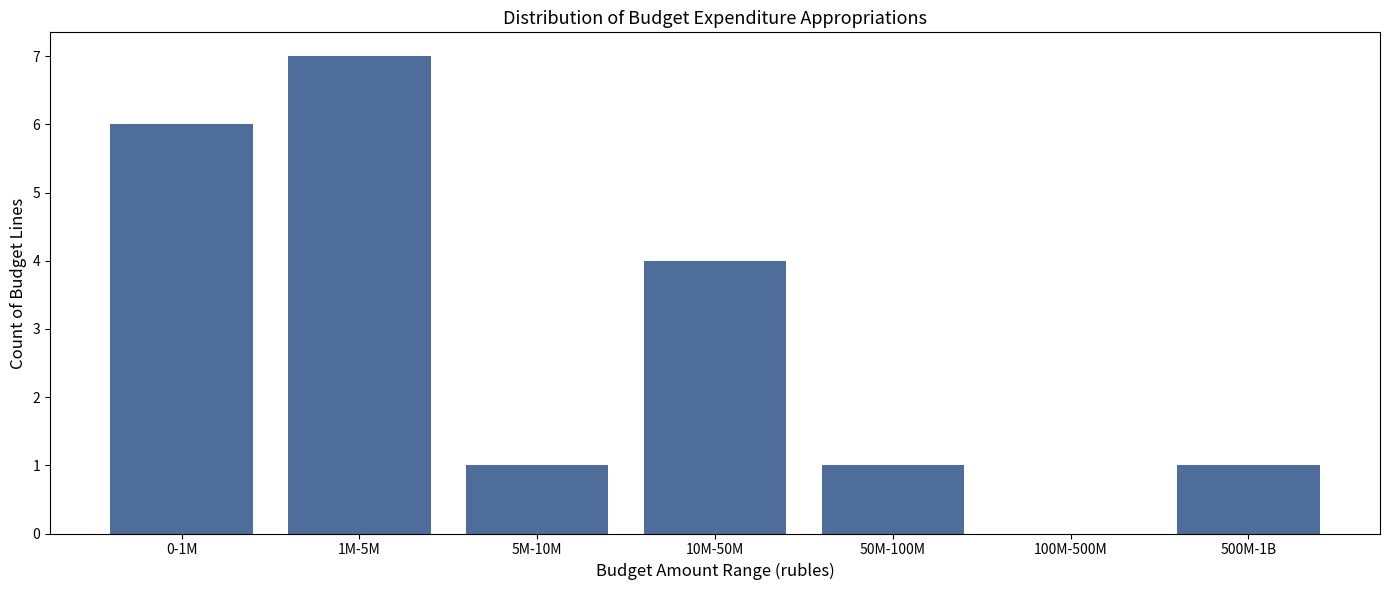

Reading left to right, list all the values displayed in this chart.

0-1M=6	1M-5M=7	5M-10M=1	10M-50M=4	50M-100M=1	100M-500M=0	500M-1B=1